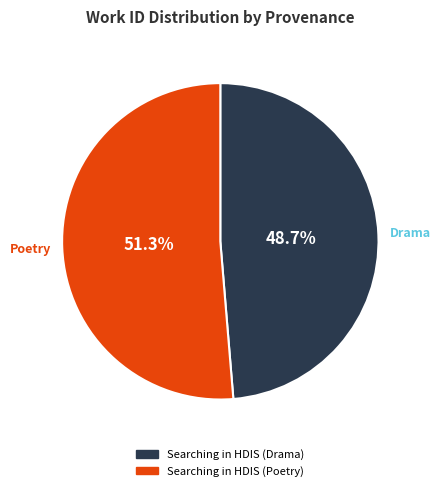

What percentage is the Searching in HDIS (Drama) slice, to the nearest percent?

49%